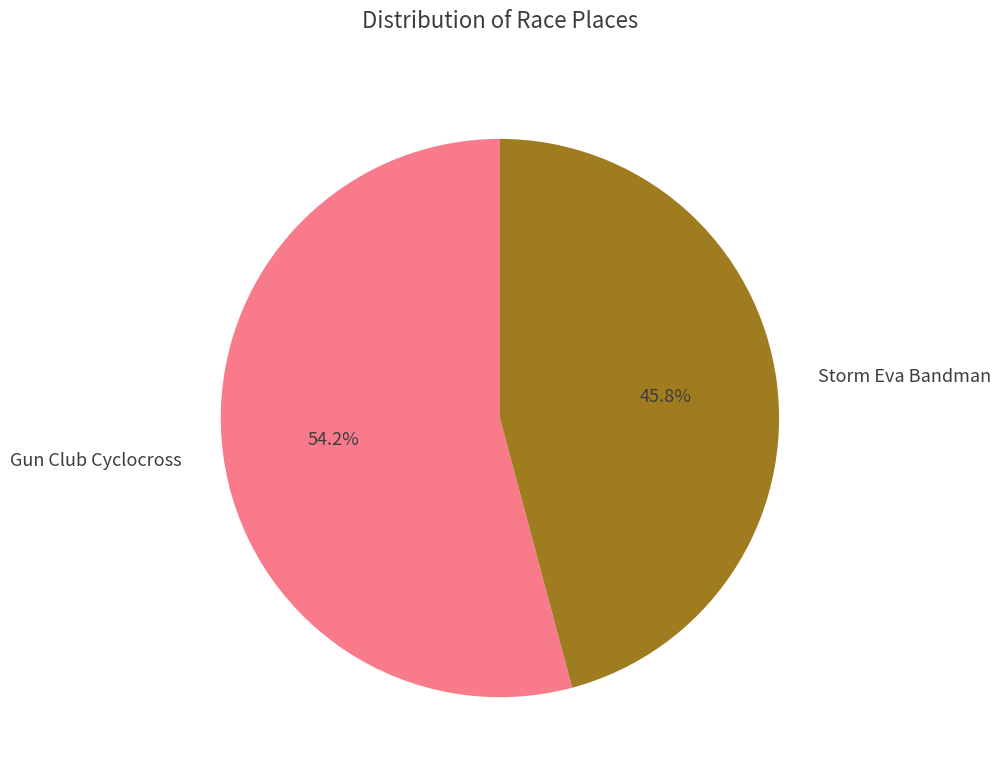

Is the sum of Gun Club Cyclocross and Storm Eva Bandman greater than half?

Yes